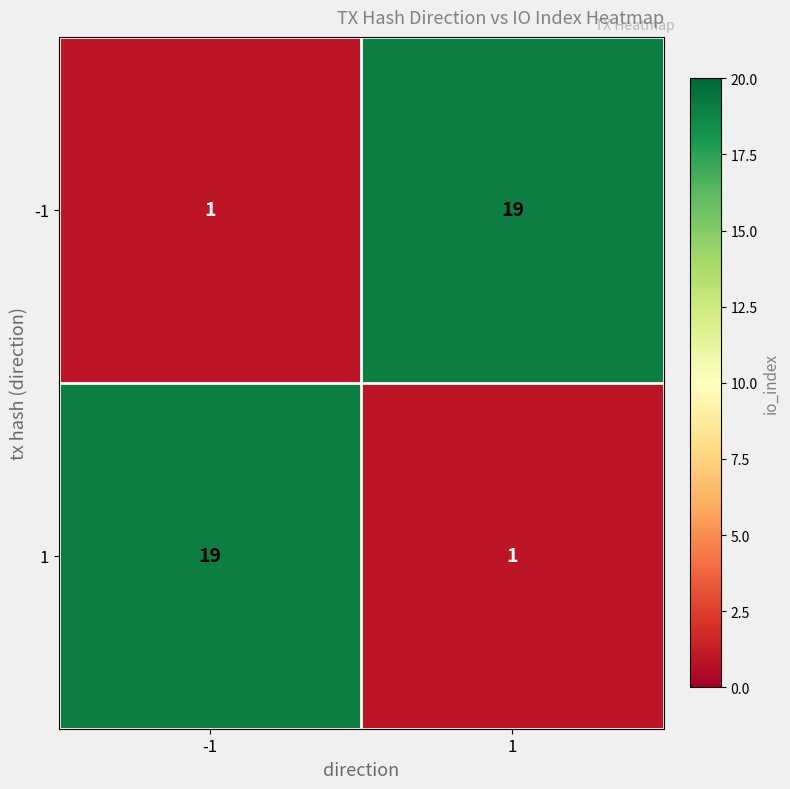

What is the total value across all series at -1?

20